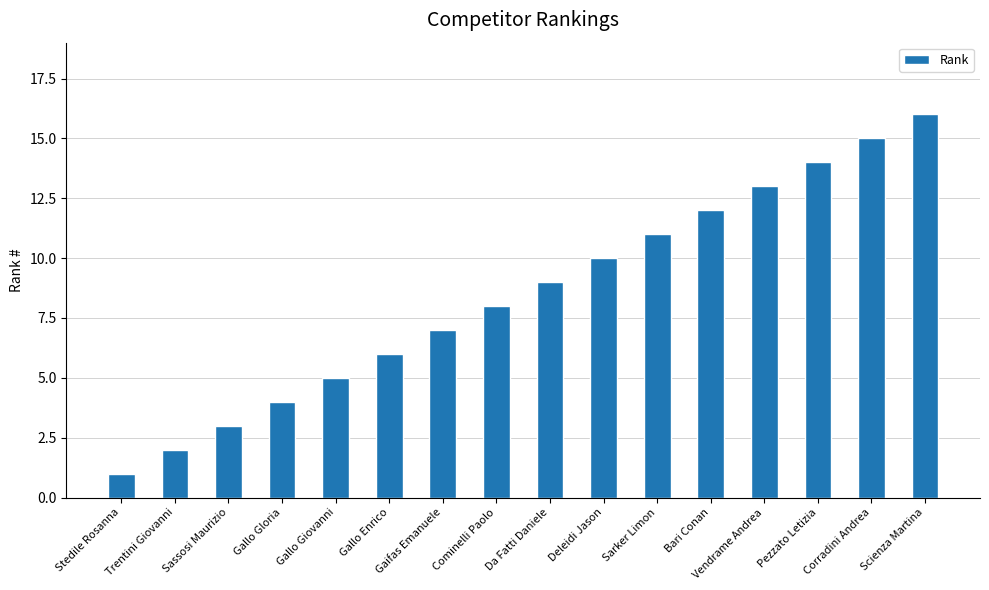

What is the smallest value displayed?

1